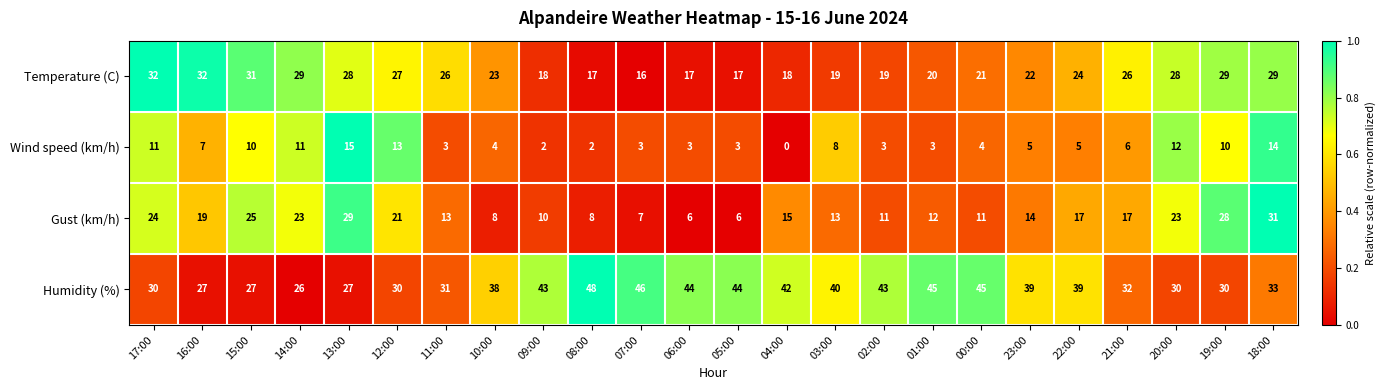

At how many categories does at least one series exceed 22?

24